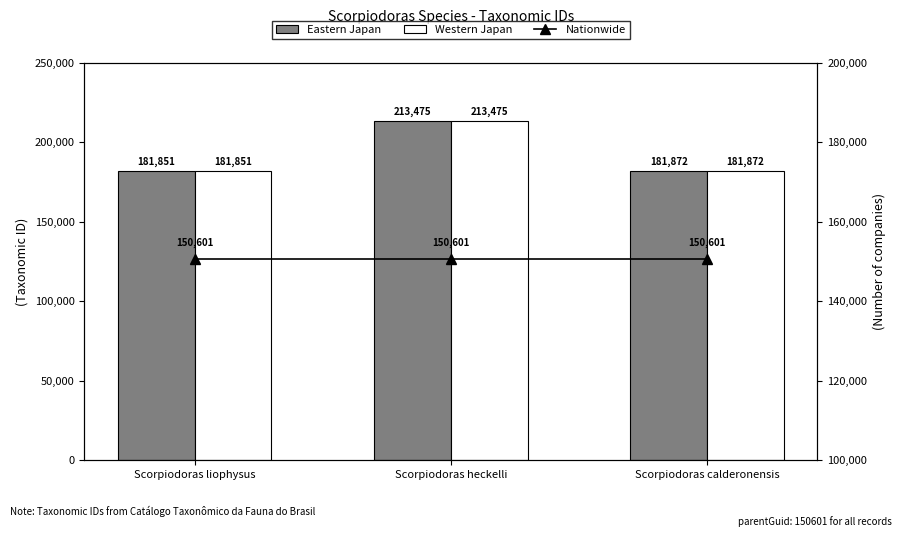

How many values in the Eastern Japan series are below 181872?

1